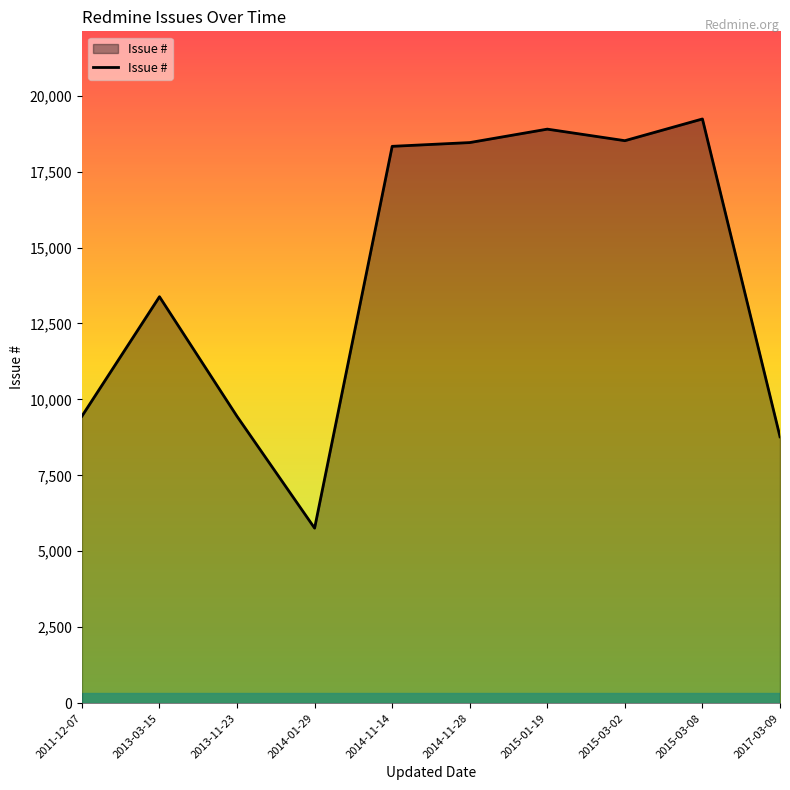

What value does the data have at 2015-03-02, to the nearest 10?

18520